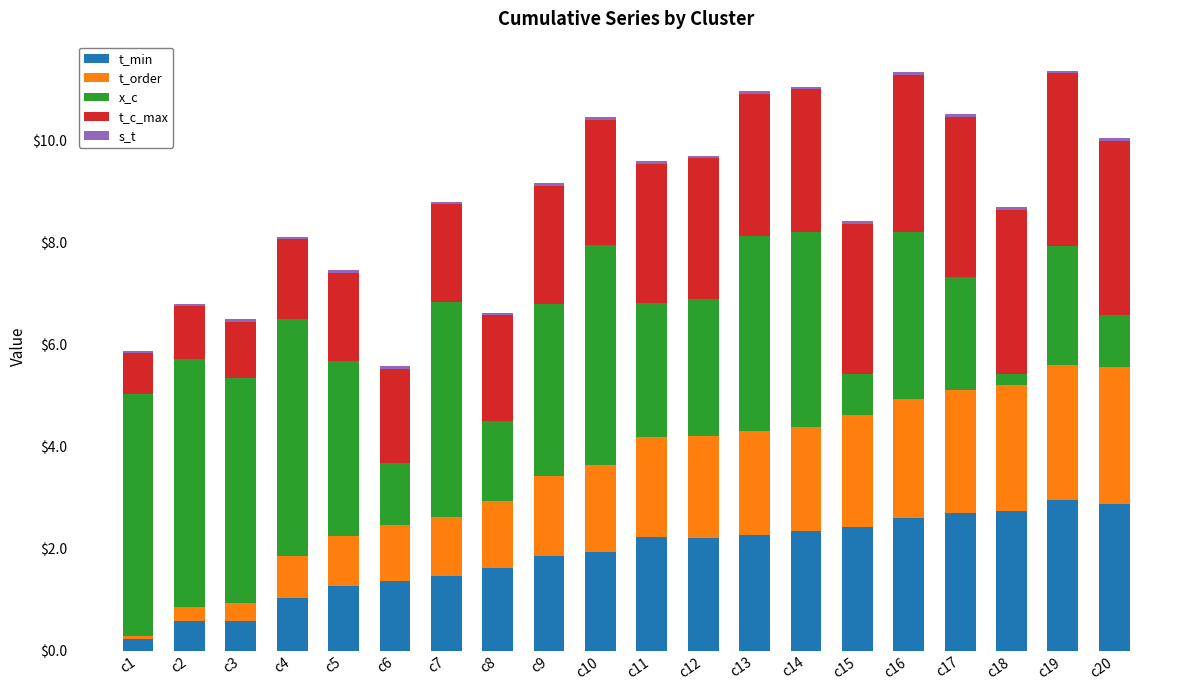

What is the total value across all series at c8?

6.6